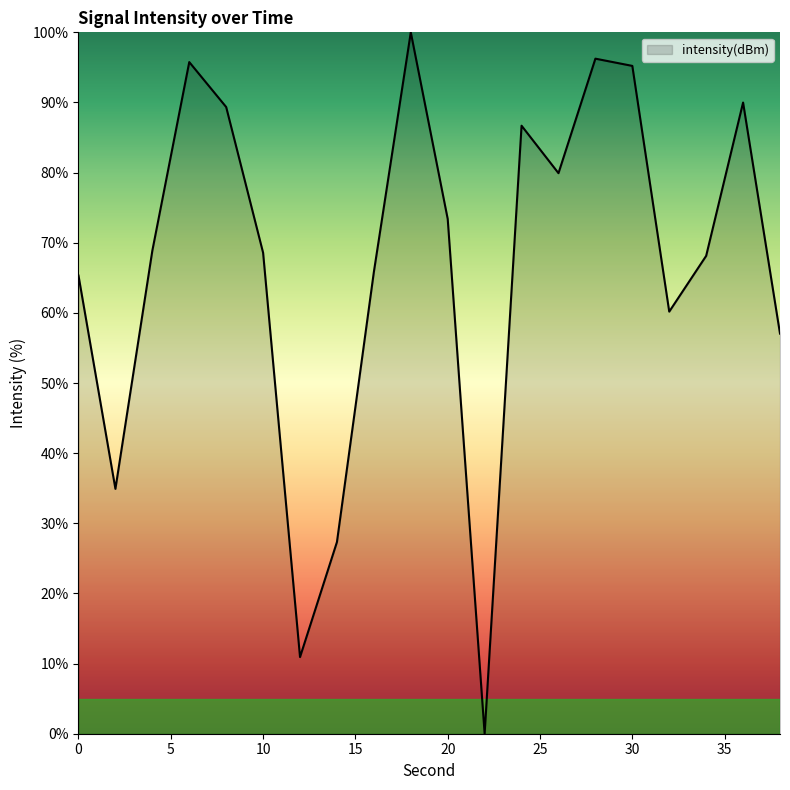

What is the maximum value shown in the chart?

100.0